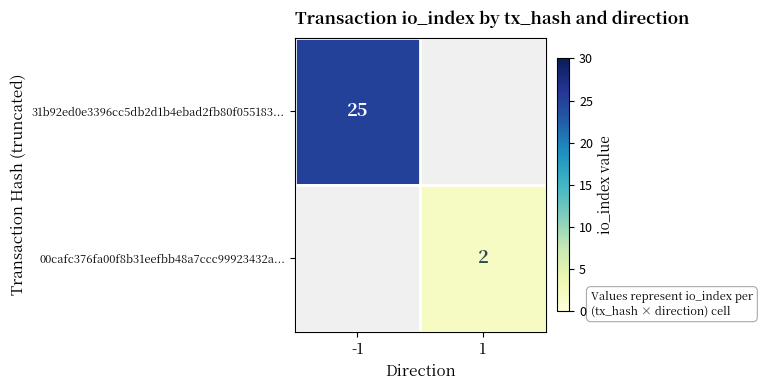

Which label corresponds to the smallest value in the chart?

1